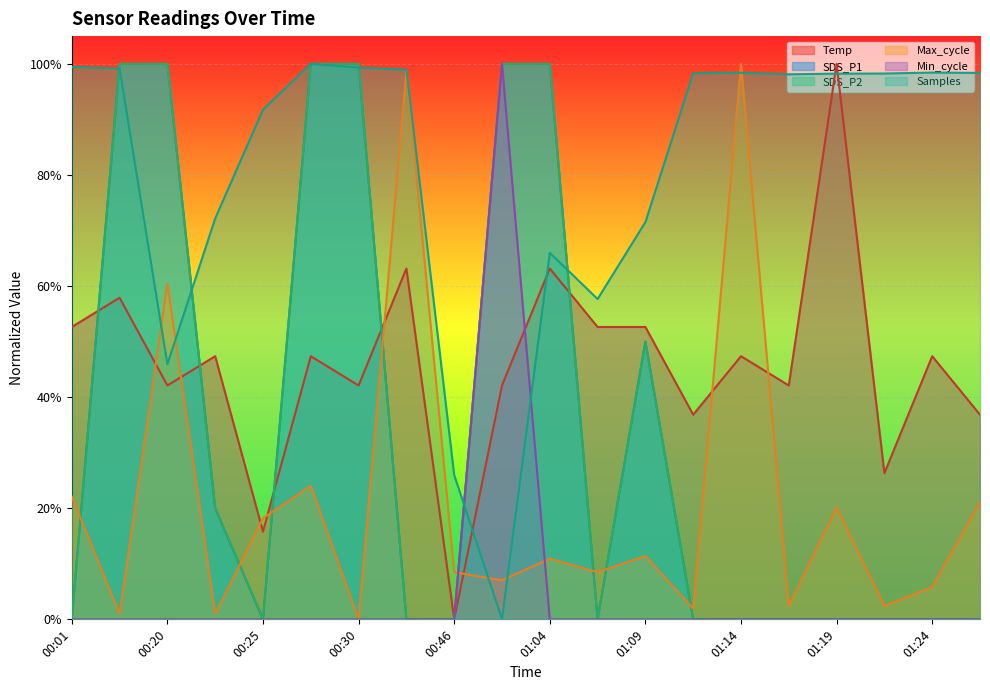

True or false: SDS_P1 and SDS_P2 intersect in this chart.

False